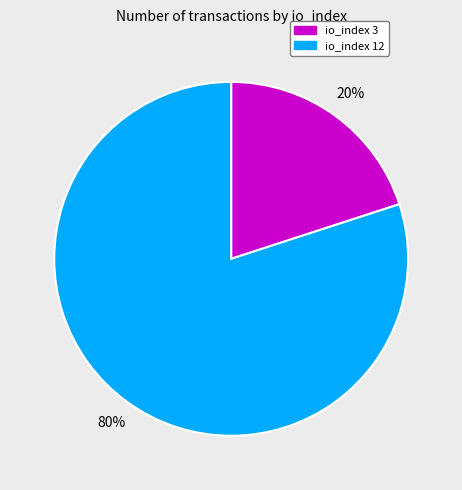

To the nearest percent, what is the difference between the largest and smallest slice percentages?

60%